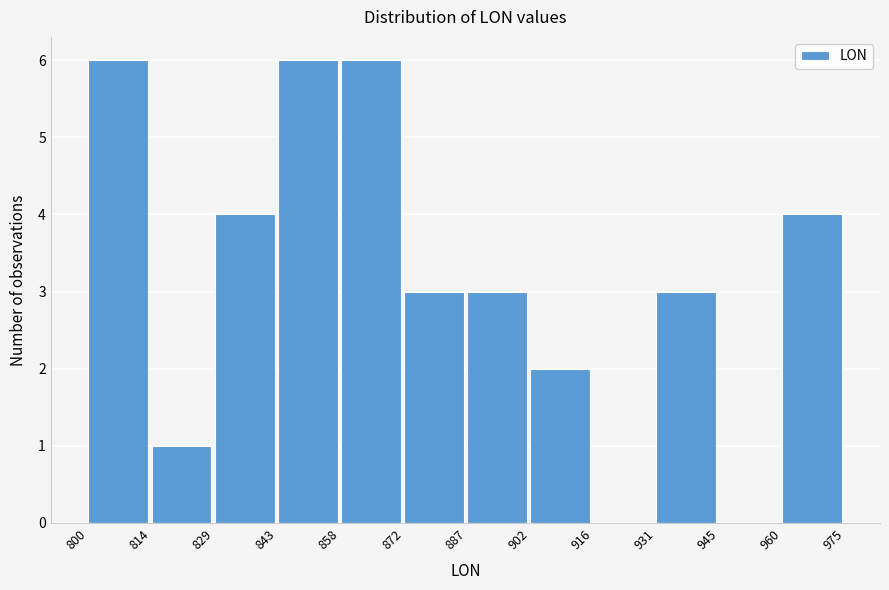

Reading left to right, list every bar in this chart as the range it spans on the x-axis followed by its height. The values are not printed on the chart, so give them approximately, as read against the axis.

800 to 814: 6
814 to 829: 1
829 to 843: 4
843 to 858: 6
858 to 872: 6
872 to 887: 3
887 to 902: 3
902 to 916: 2
916 to 931: 0
931 to 945: 3
945 to 960: 0
960 to 975: 4